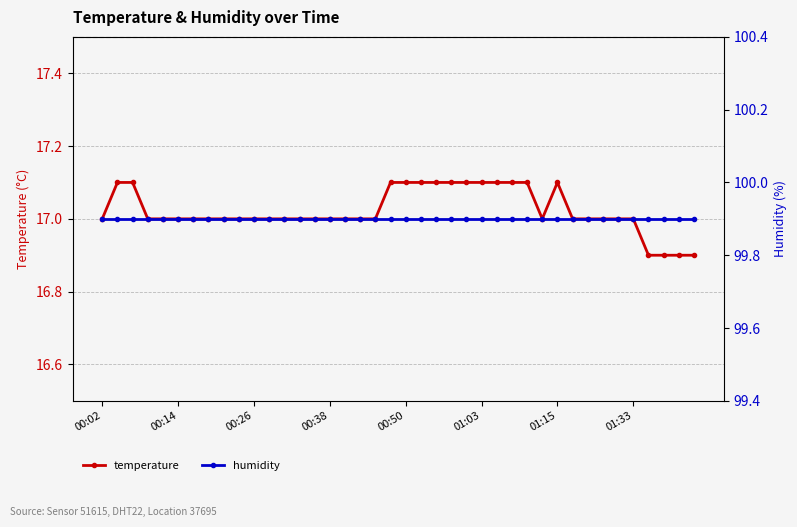

List the labels in order of humidity value, smallest first.

00:02, 00:14, 00:26, 00:38, 00:50, 01:03, 01:15, 01:33, 8, 9, 10, 11, 12, 13, 14, 15, 16, 17, 18, 19, 20, 21, 22, 23, 24, 25, 26, 27, 28, 29, 30, 31, 32, 33, 34, 35, 36, 37, 38, 39